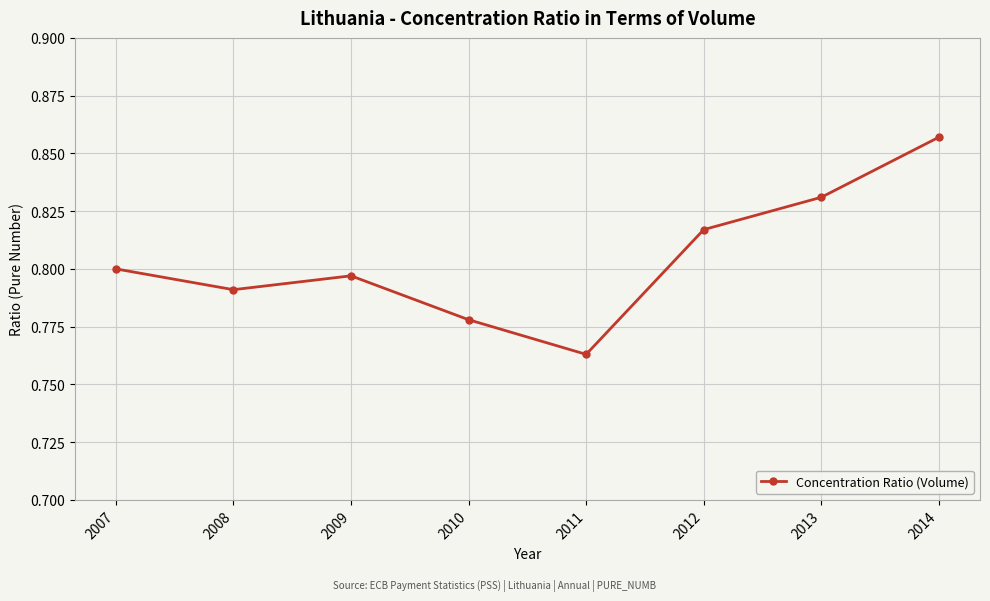

Rank the categories by value from lowest to highest.

2011, 2010, 2008, 2009, 2007, 2012, 2013, 2014